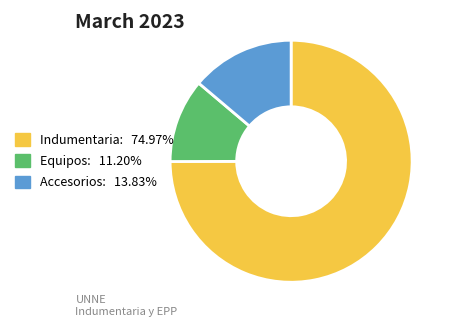

Is there any slice that represents more than half of the pie?

Yes